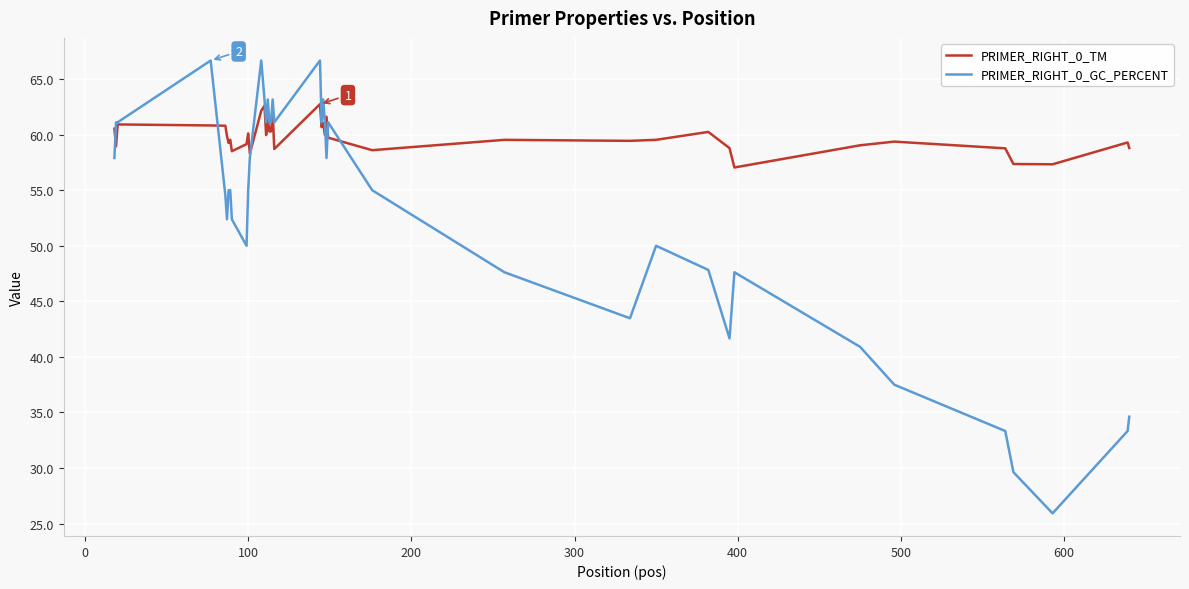

At how many categories does at least one series exceed 37?

40